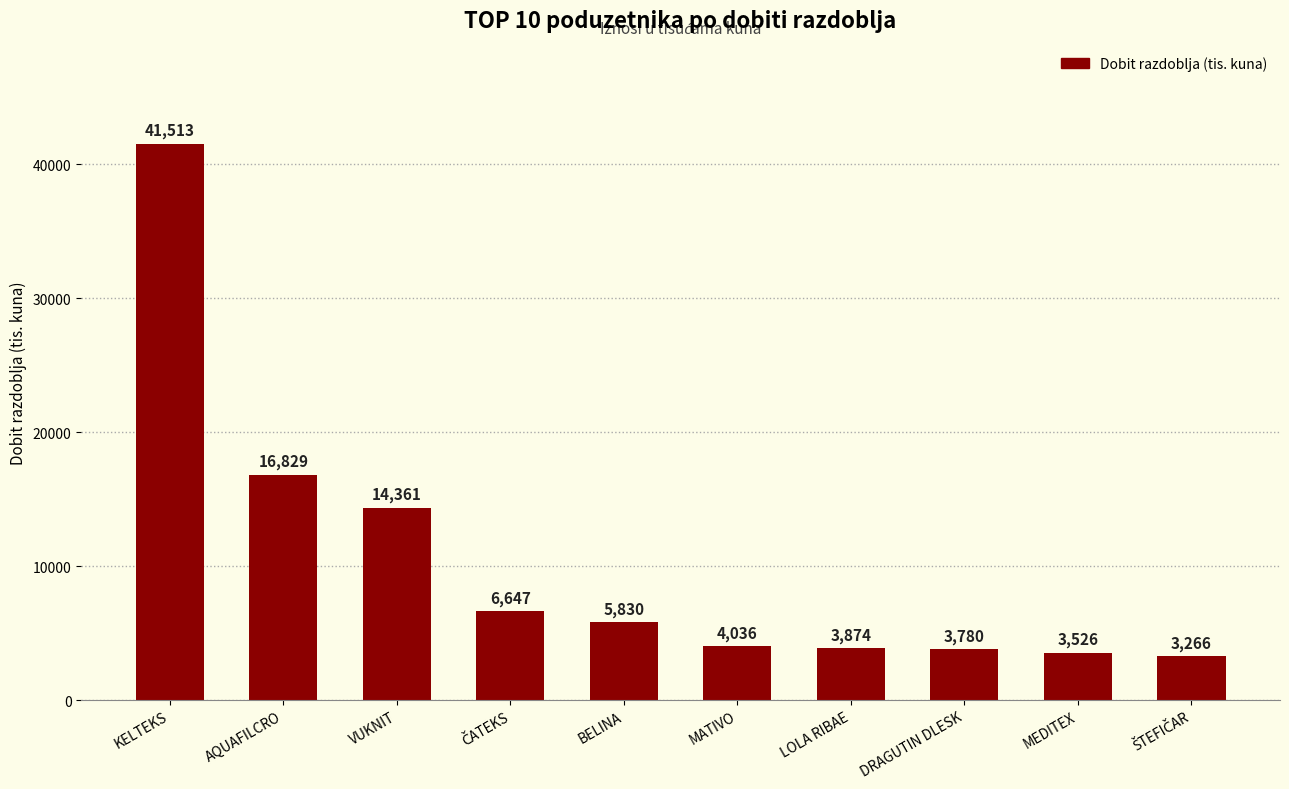

What is the difference between the values at KELTEKS and LOLA RIBAE?

37638.7